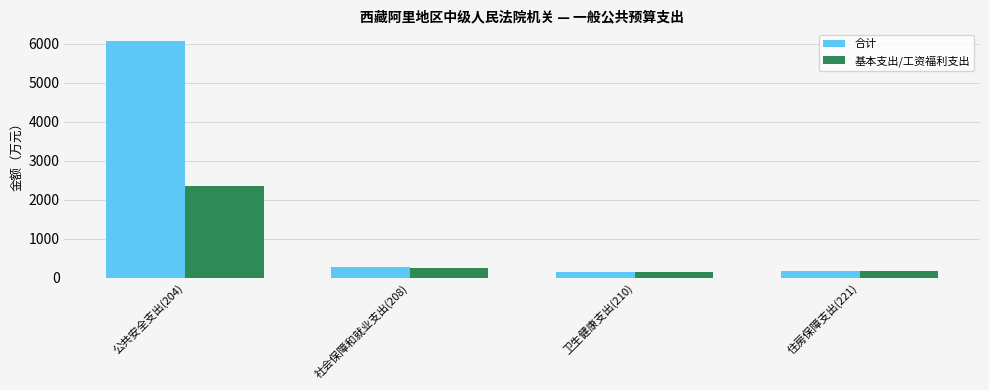

The value of 合计 at 公共安全支出(204) is 8880.6. True or false?

False